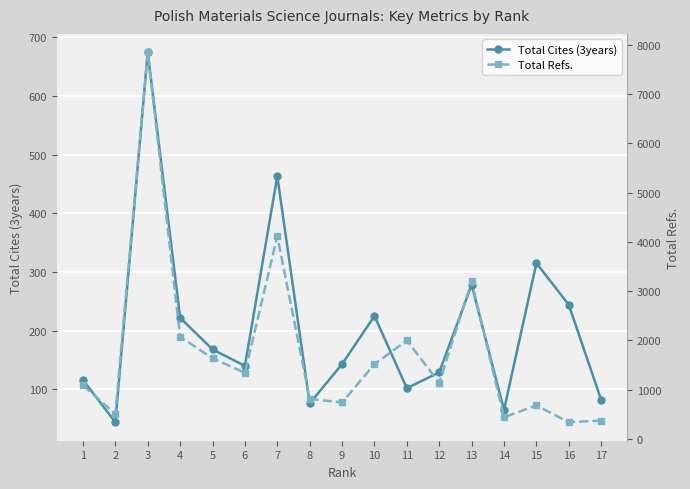

True or false: Total Cites (3years) has more than 1 points higher than both neighbors.

True